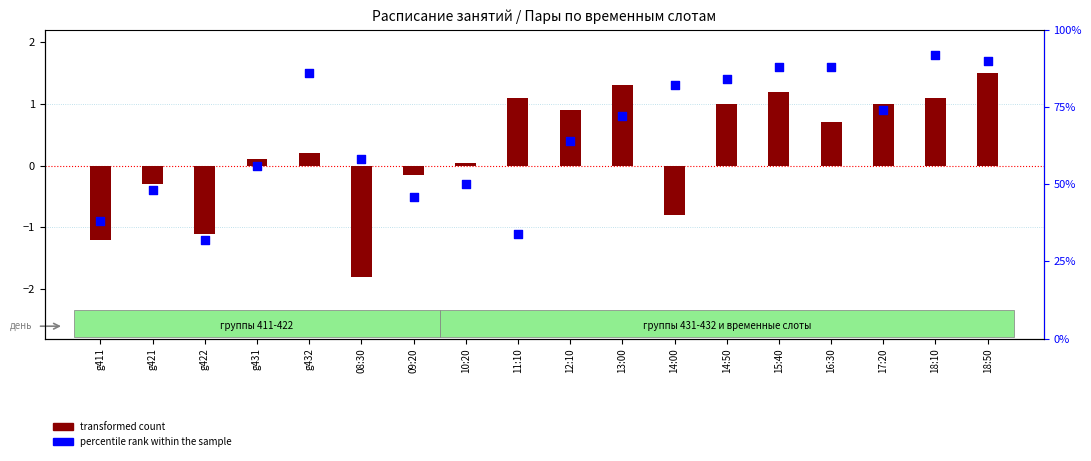

At how many categories does at least one series exceed -1?

17